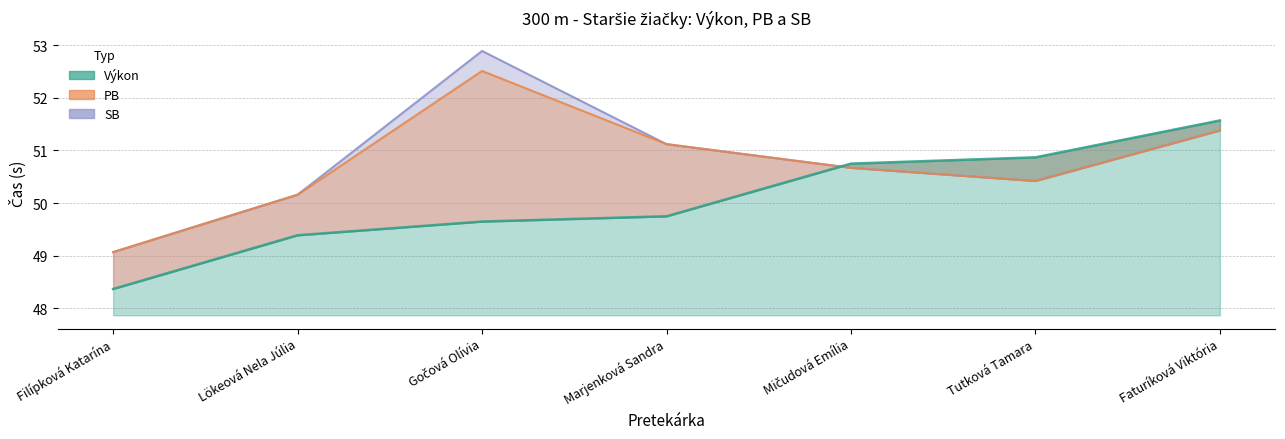

What position from the left is Lökeová Nela Júlia?

2